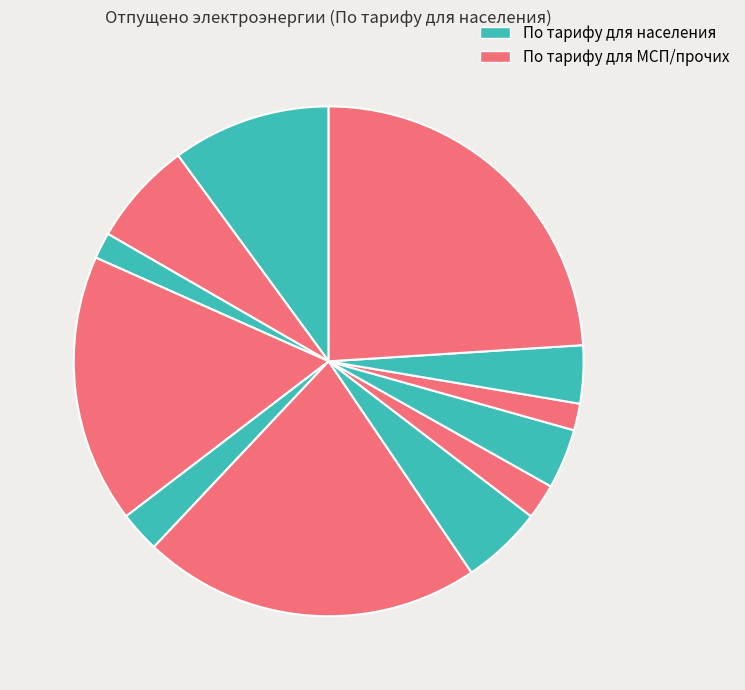

How many slices are in this pie chart?

12